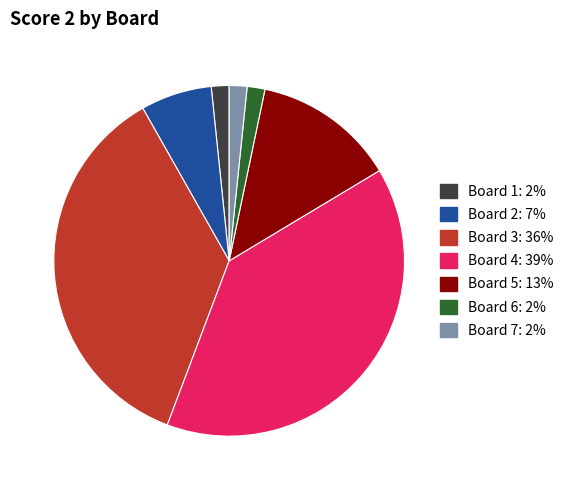

Combined, do Board 7 and Board 5 account for over 50%?

No